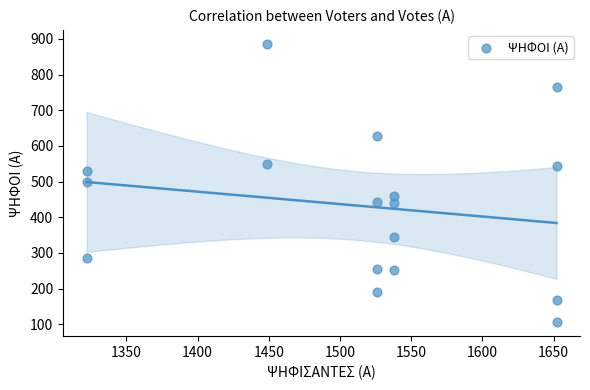

What is the range of X values (max minus min)?

330